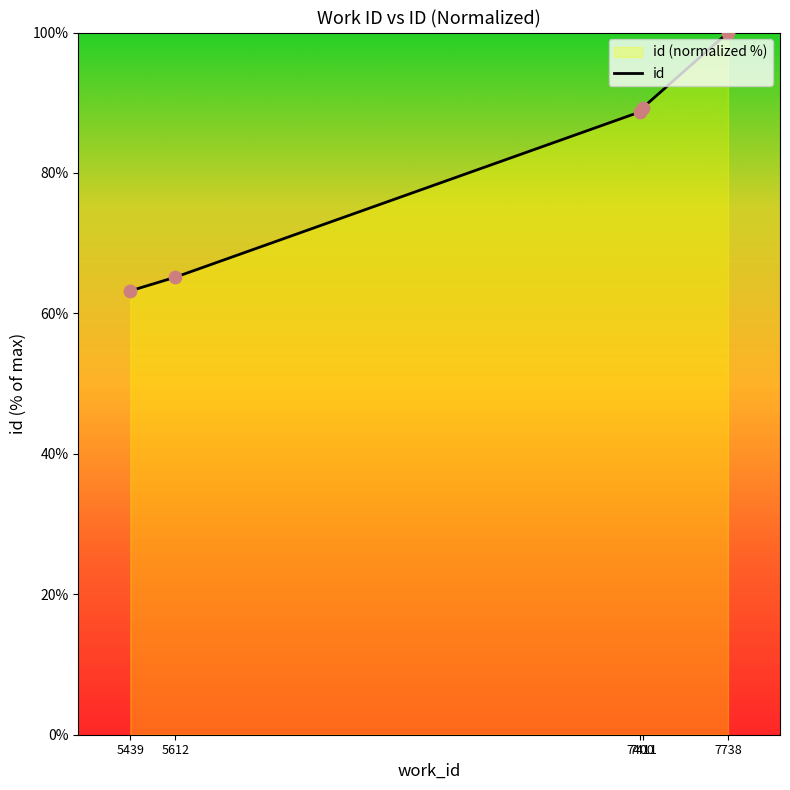

What is the change in value from 5439 to 5612?

+1.9